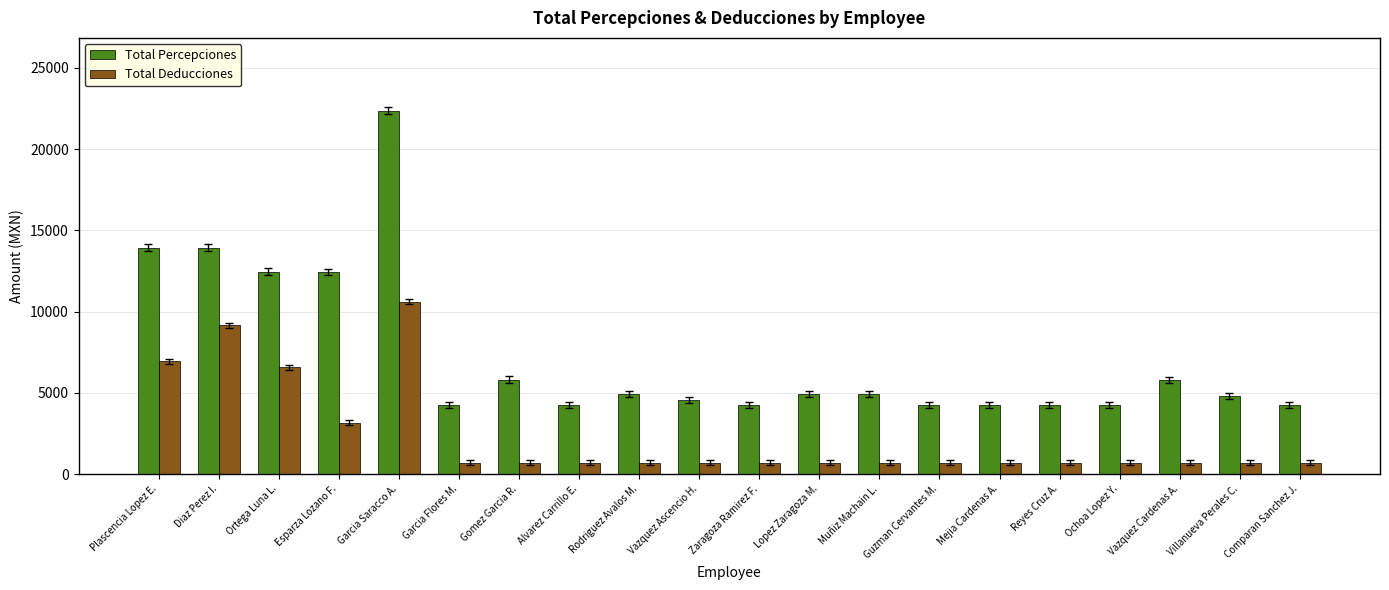

What is the difference between the maximum and minimum values in the Total Deducciones series?

9917.2